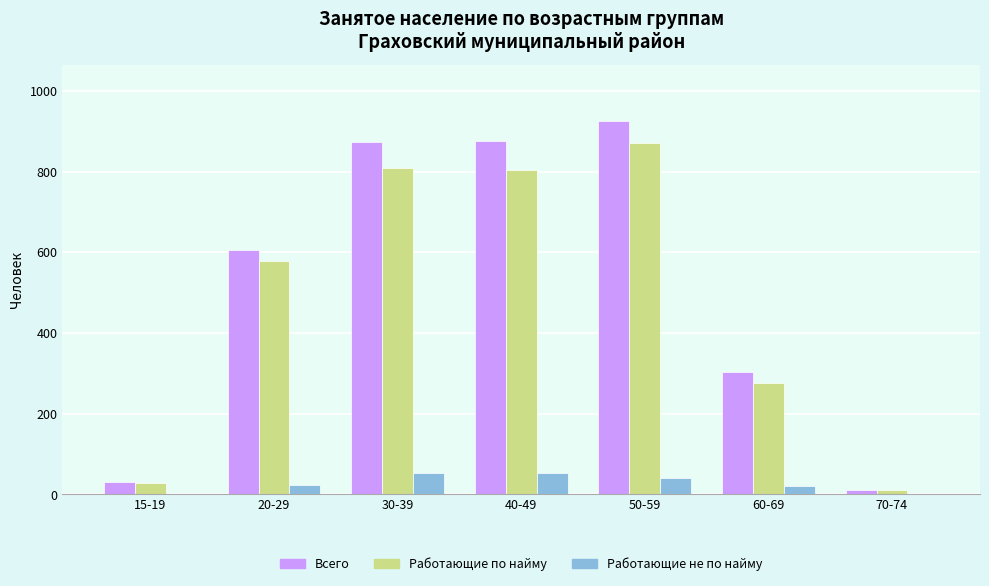

Does the chart contain stacked bars?

No